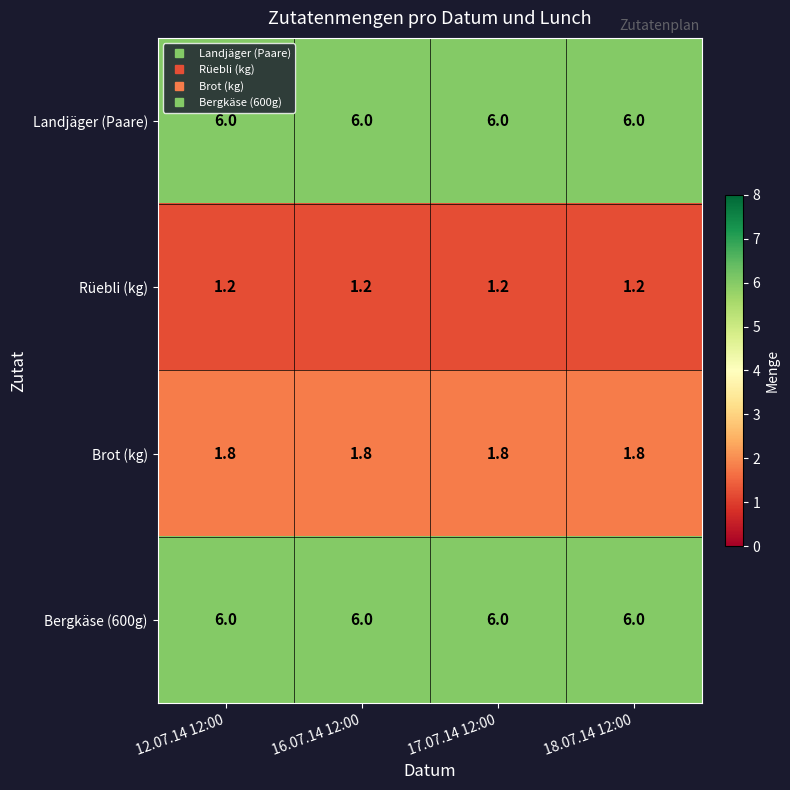

At how many categories does at least one series exceed 3?

4